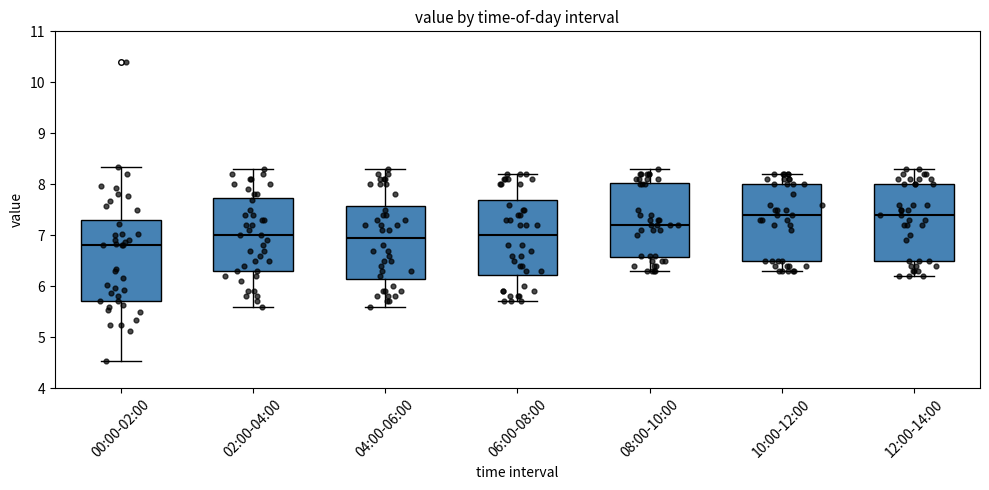

Reading left to right, transcribe this box plot: for each box, give where its median line is, the range the box spans, and where its two whiskers end, as read against the y-axis. The values are not printed on the chart, so give them approximately, as read against the axis.

00:00-02:00: median 6.8, box 5.7 to 7.3, whiskers 4.5 to 8.3
02:00-04:00: median 7.0, box 6.3 to 7.7, whiskers 5.6 to 8.3
04:00-06:00: median 7.0, box 6.2 to 7.6, whiskers 5.6 to 8.3
06:00-08:00: median 7.0, box 6.2 to 7.7, whiskers 5.7 to 8.2
08:00-10:00: median 7.2, box 6.6 to 8.0, whiskers 6.3 to 8.3
10:00-12:00: median 7.4, box 6.5 to 8.0, whiskers 6.3 to 8.2
12:00-14:00: median 7.4, box 6.5 to 8.0, whiskers 6.2 to 8.3